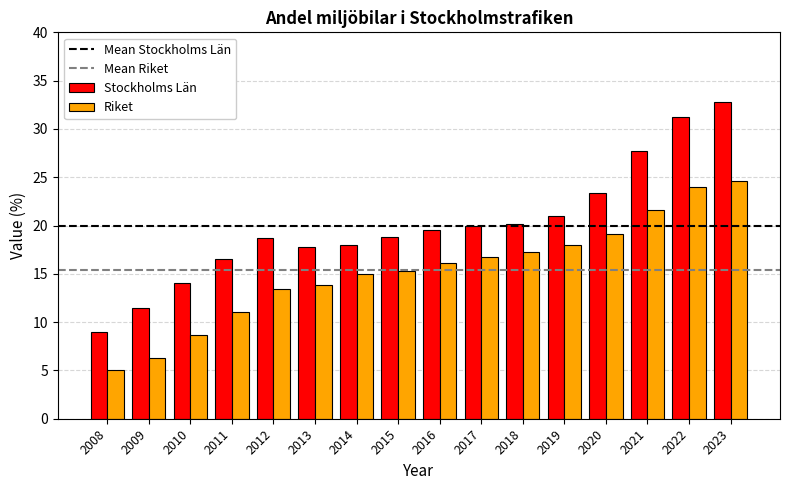

What is the smallest value displayed?

5.0